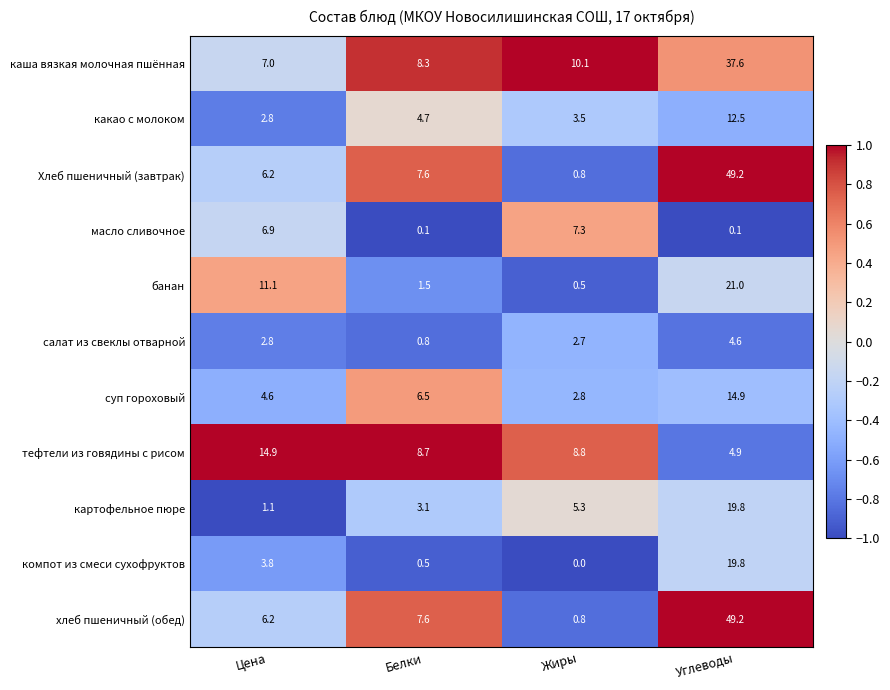

Is it true that Хлеб пшеничный (завтрак) equals 7.6 at Белки?

True